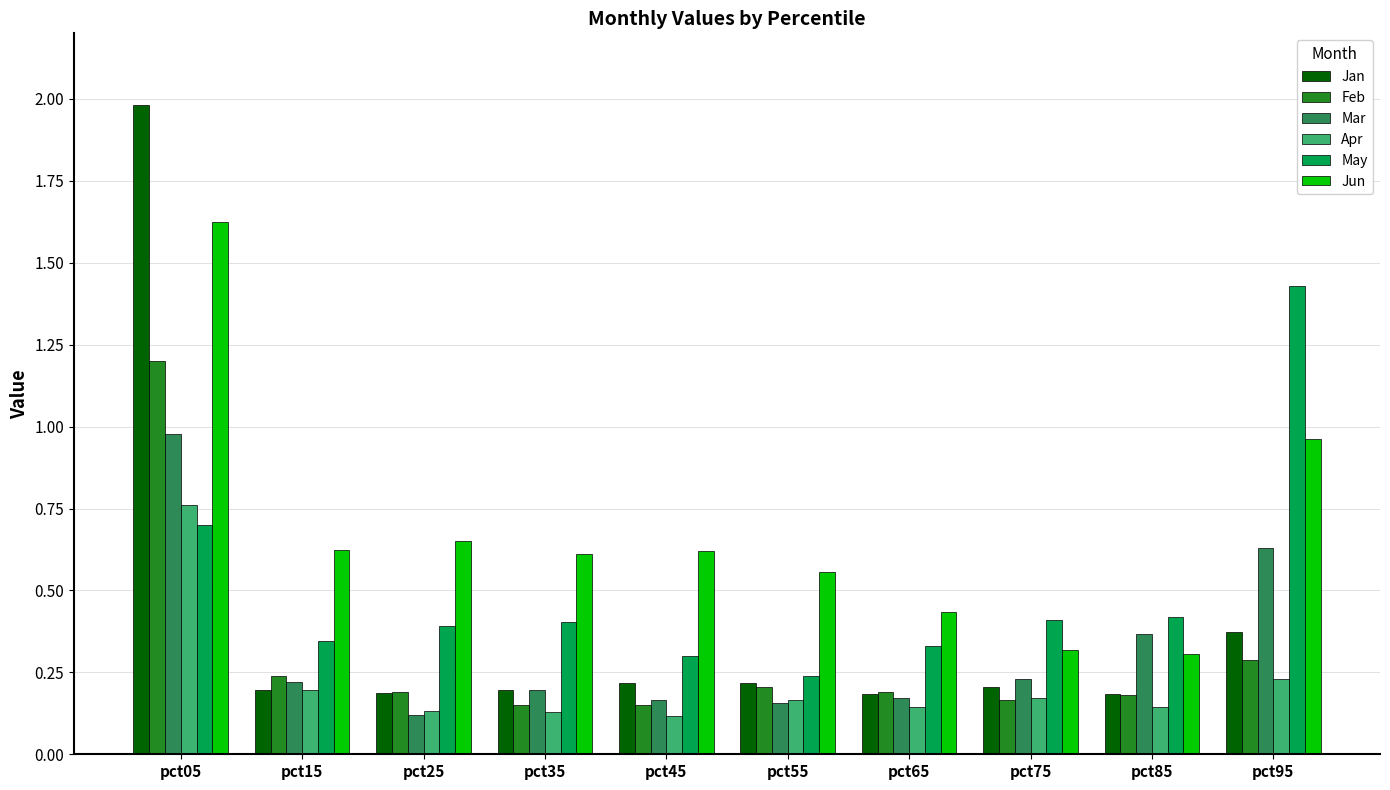

What are all the series names shown in the legend?

Jan, Feb, Mar, Apr, May, Jun